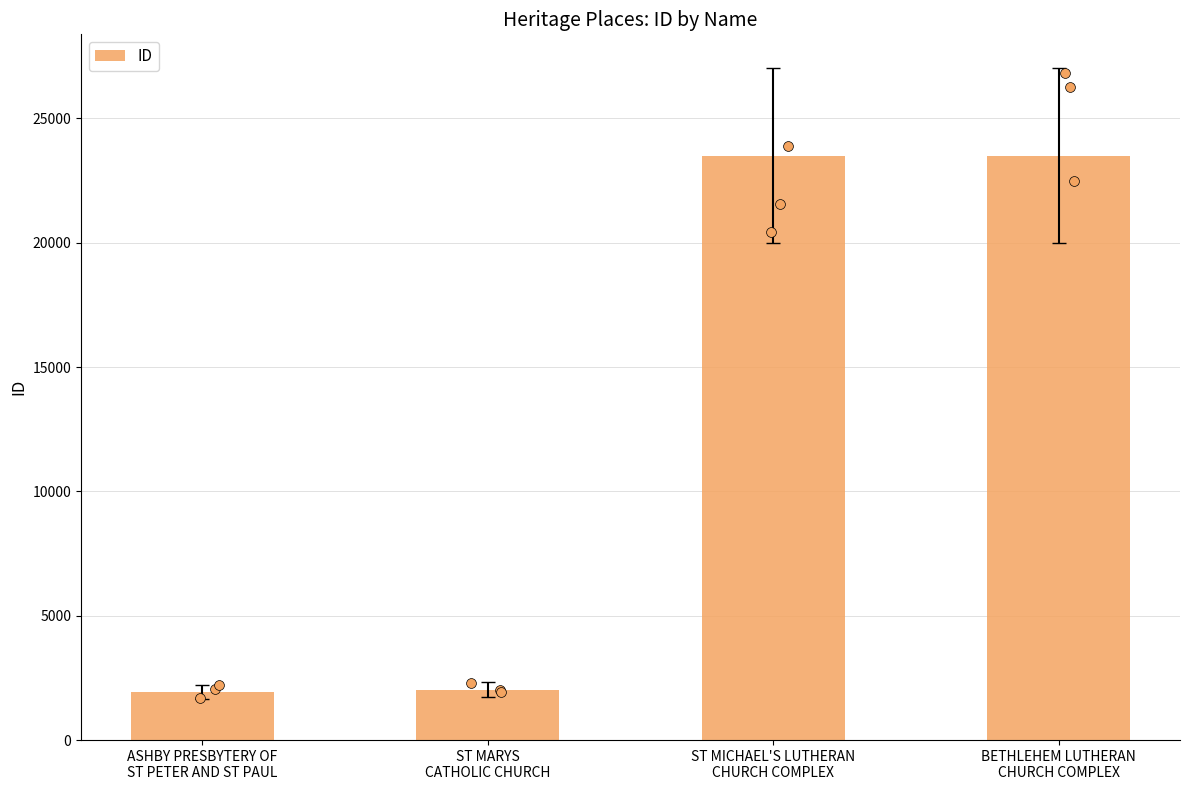

What is the change in value from ST MARYS
CATHOLIC CHURCH to BETHLEHEM LUTHERAN
CHURCH COMPLEX?

+21480